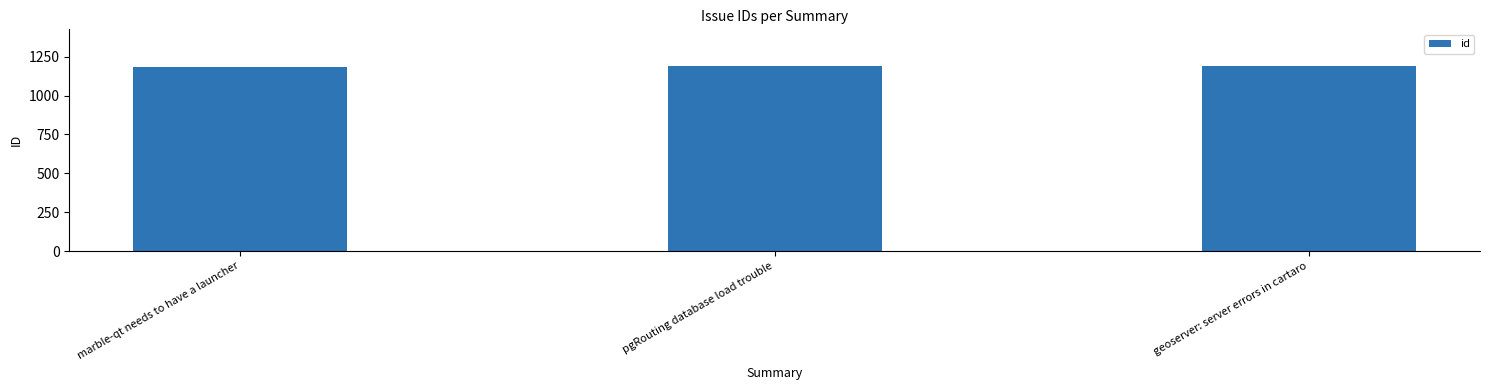

What is the minimum value shown in the chart?

1186